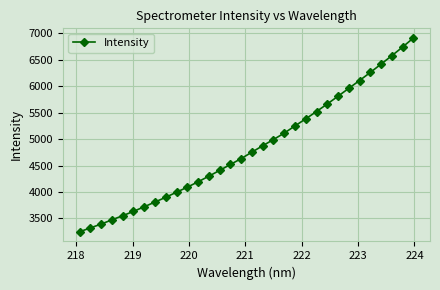

Count the number of values greater than 4754.

16